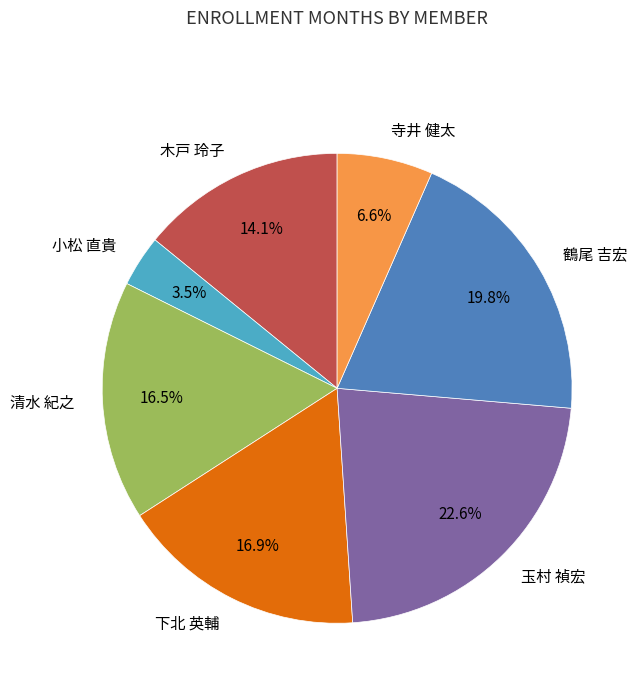

Is the sum of 下北 英輔 and 玉村 禎宏 greater than half?

No